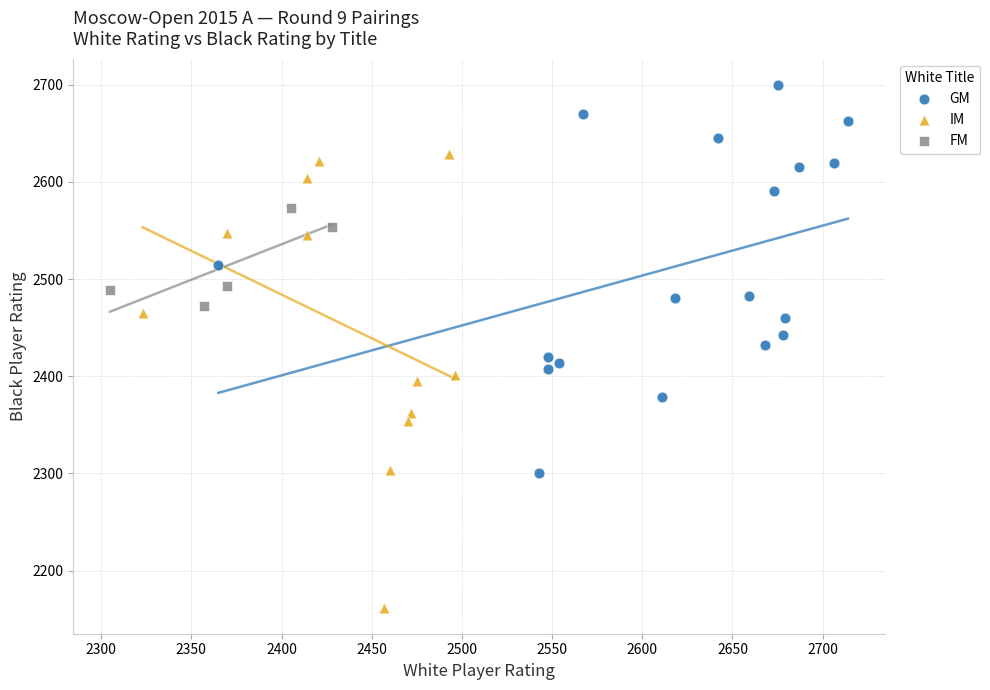

What are all the series names shown in the legend?

GM, IM, FM